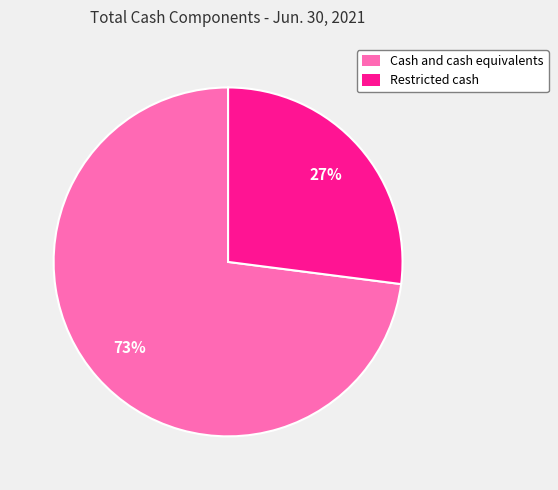

How many segments does this pie chart have?

2